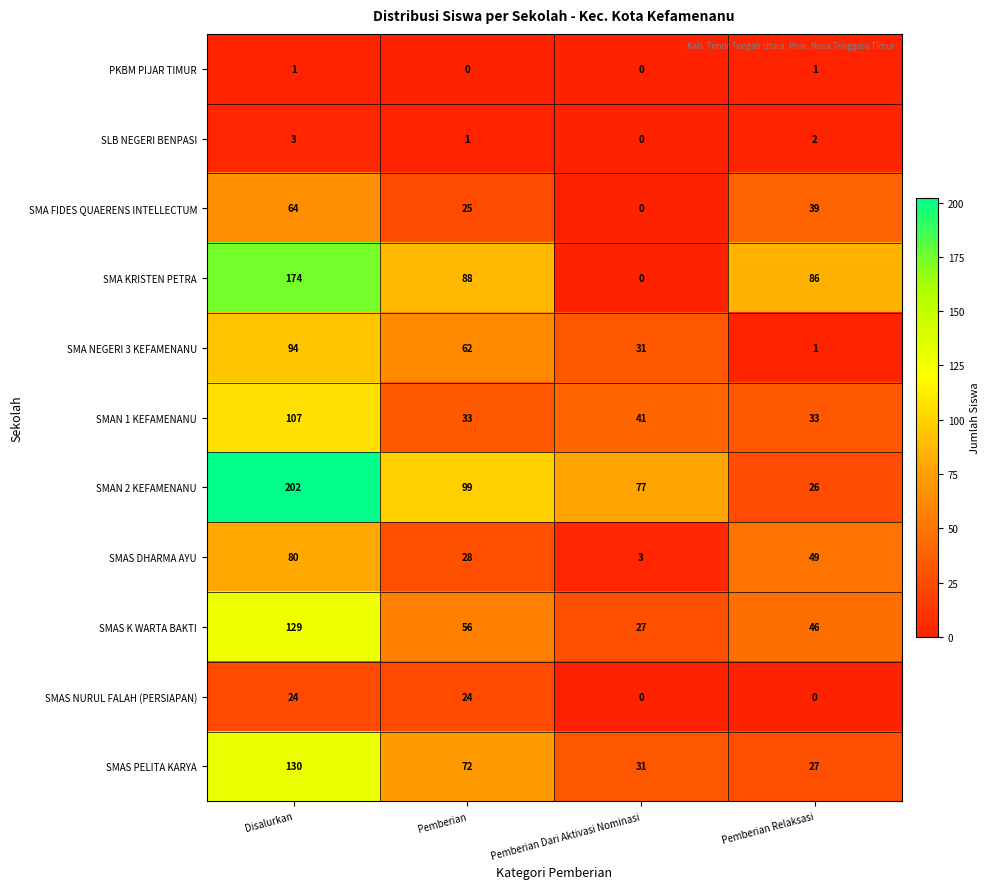

What is the highest value of the SMA KRISTEN PETRA series?

174